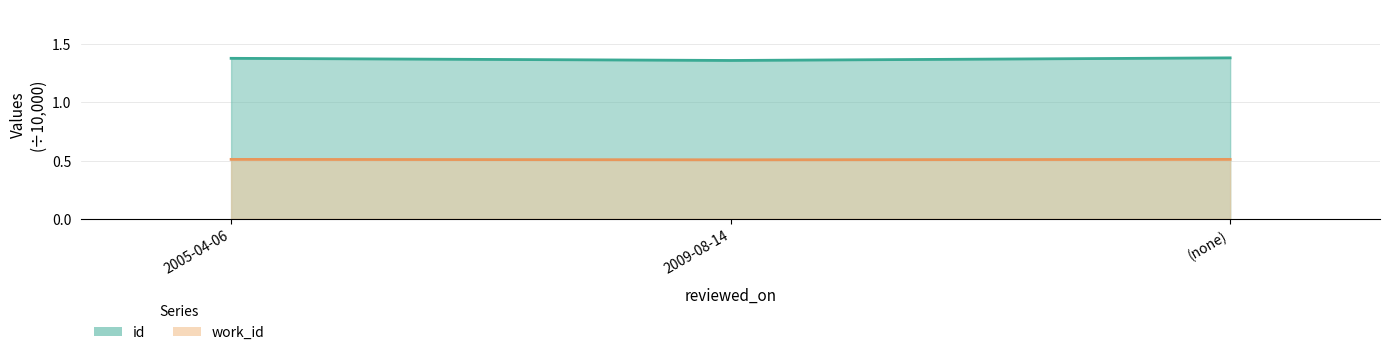

What is the sum of all id (line) values?

4.1